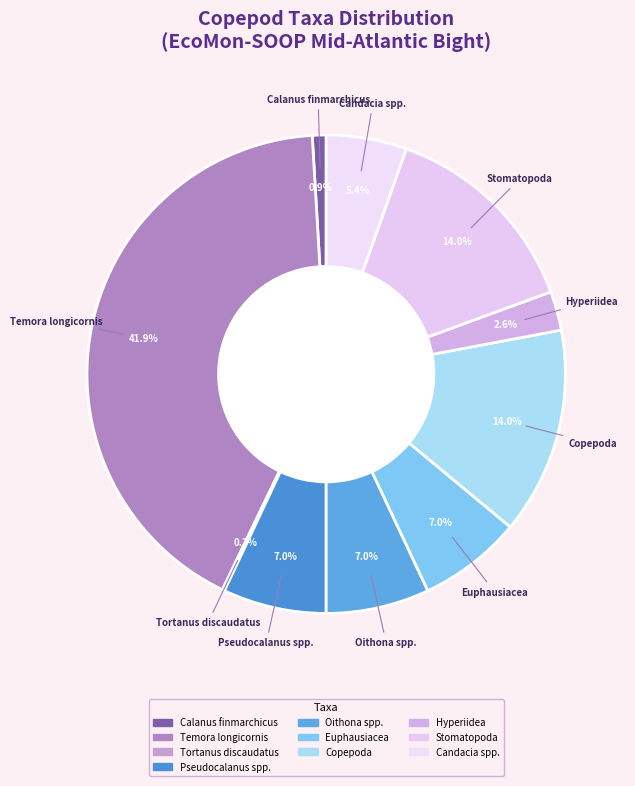

To the nearest percent, what percentage of the pie is Calanus finmarchicus?

1%